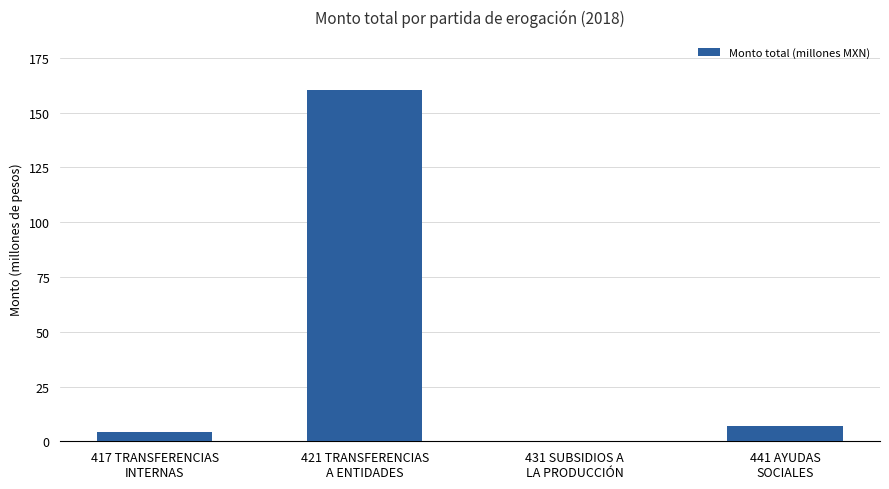

What is the difference between the values at 431 SUBSIDIOS A
LA PRODUCCIÓN and 441 AYUDAS
SOCIALES?

6.9